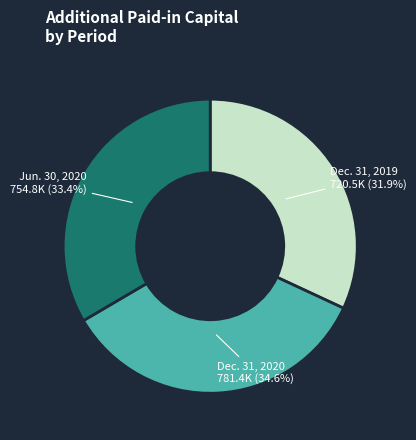

Does any single category account for the majority?

No